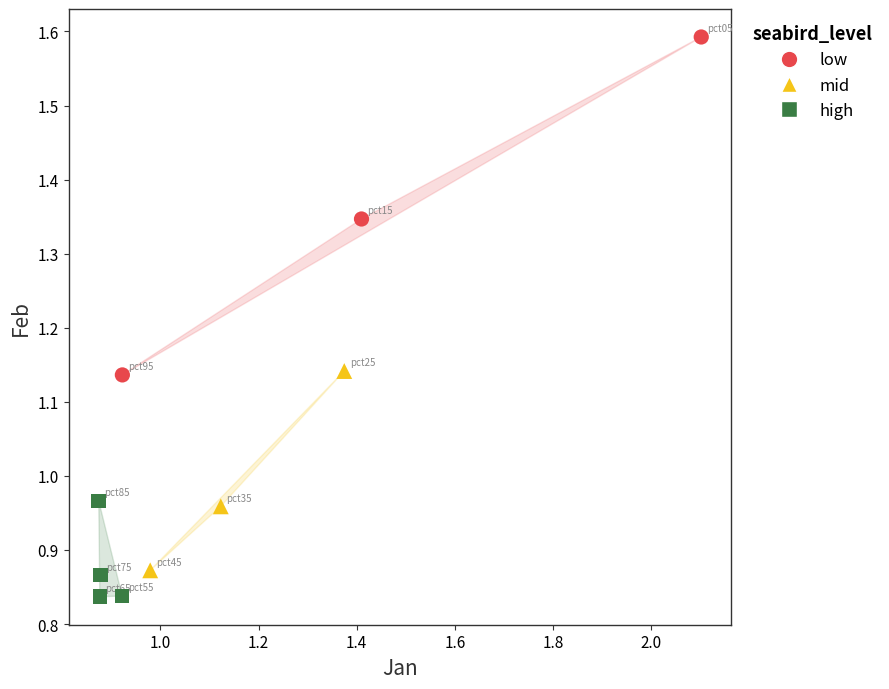

Which series has the widest spread of Y values?

low